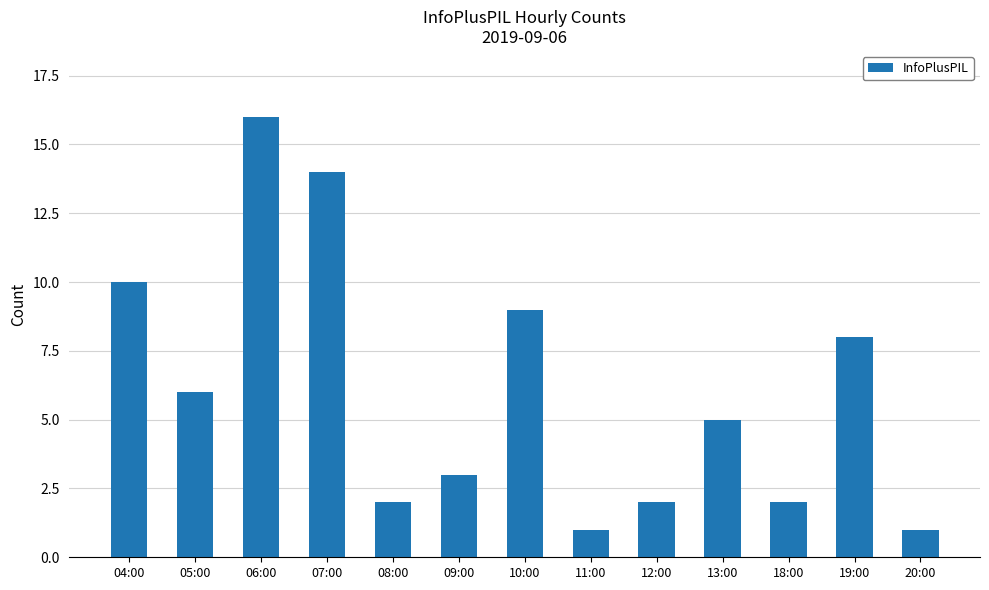

What is the label of the 8th bar from the right?

09:00